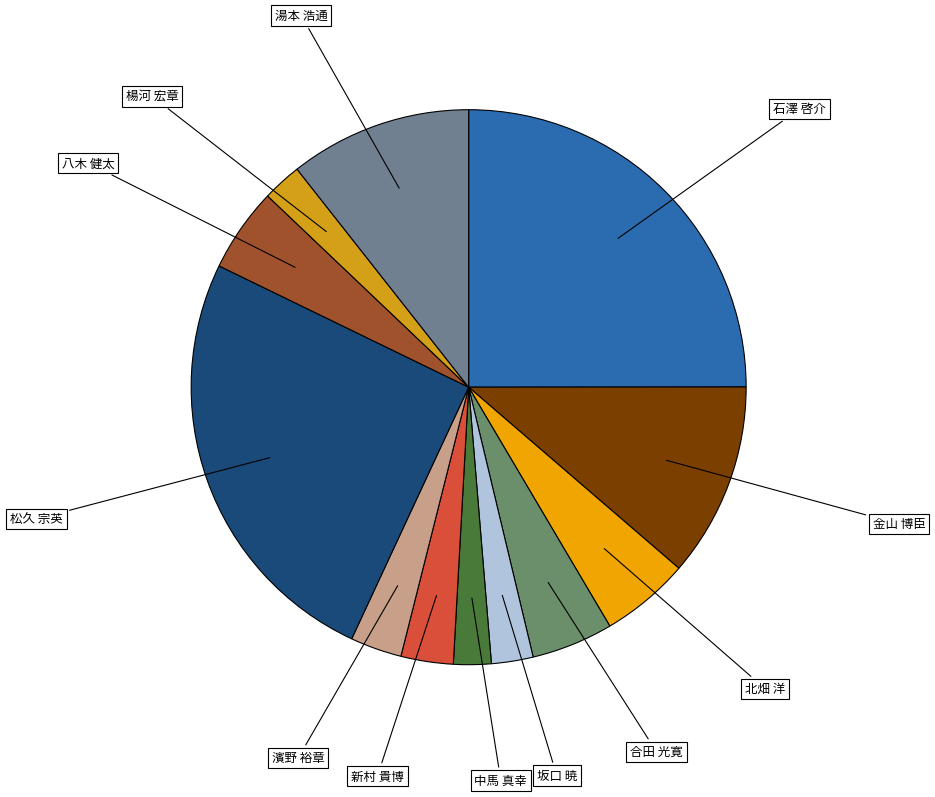

Which has a higher value, 湯本 浩通 or 新村 貴博?

湯本 浩通